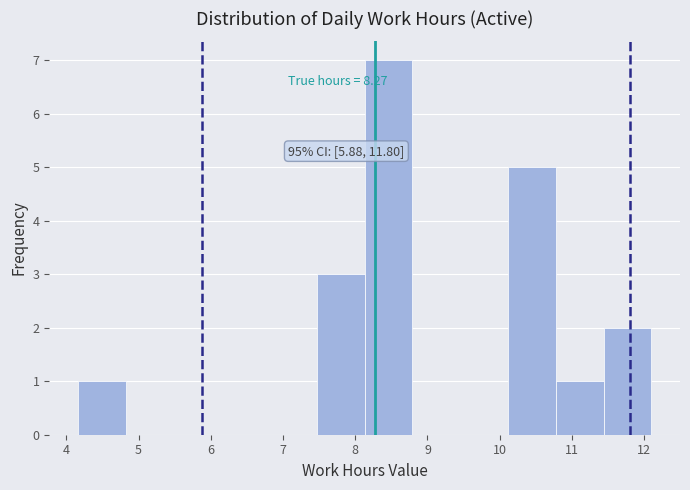

Over which range of the x-axis is the bar tallest?

8.1 to 8.8